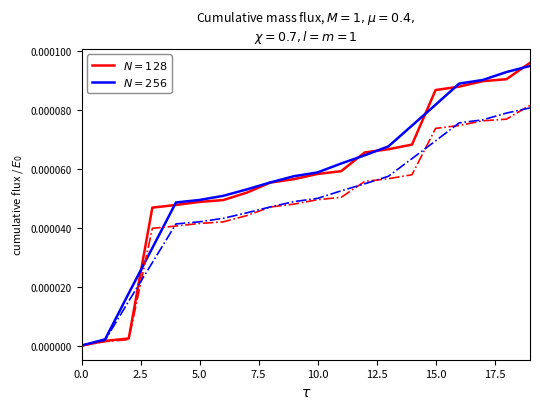

Which series has the largest total across all categories?

$N=256$